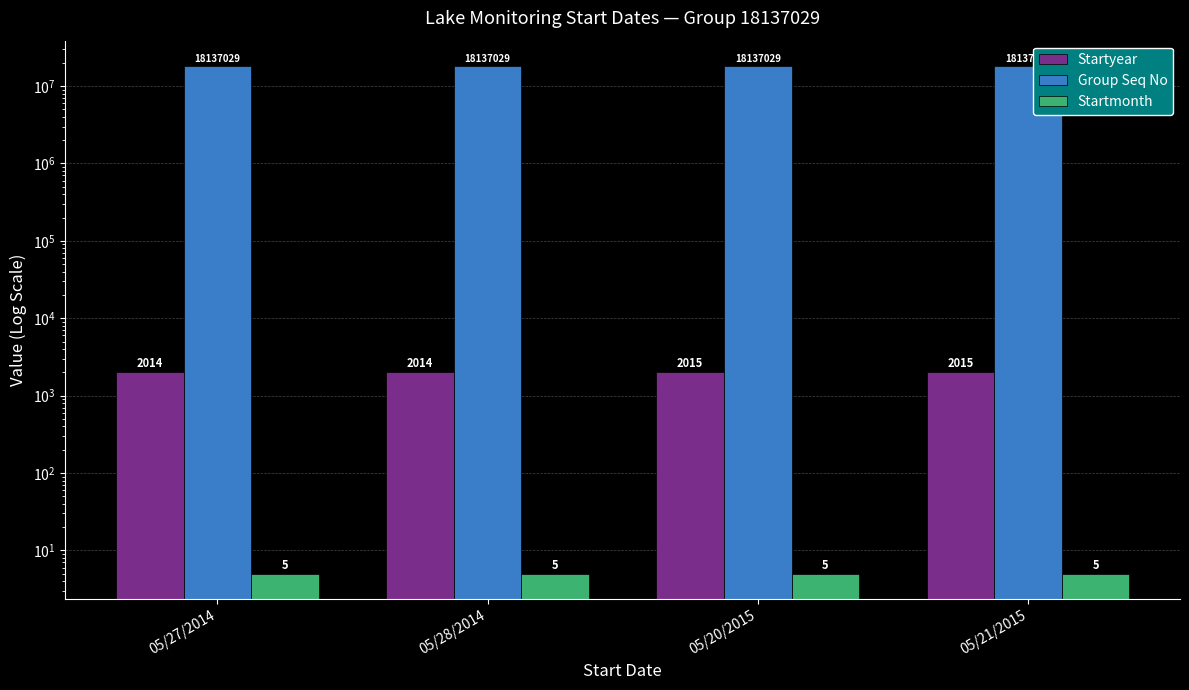

What is the sum of the Startyear values at 05/21/2015 and 05/28/2014?

4029